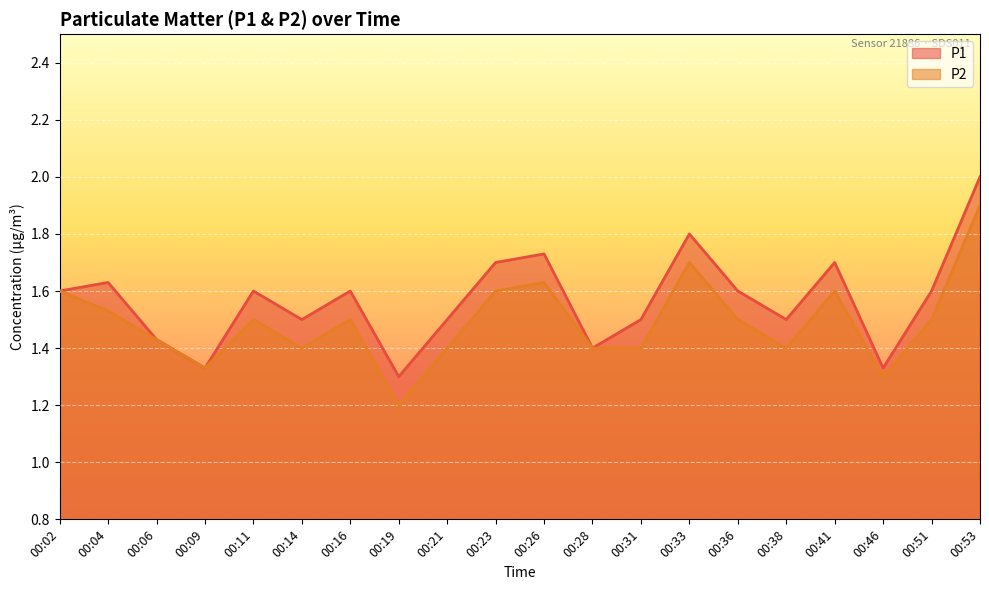

Which label corresponds to the smallest value in the chart?

00:19